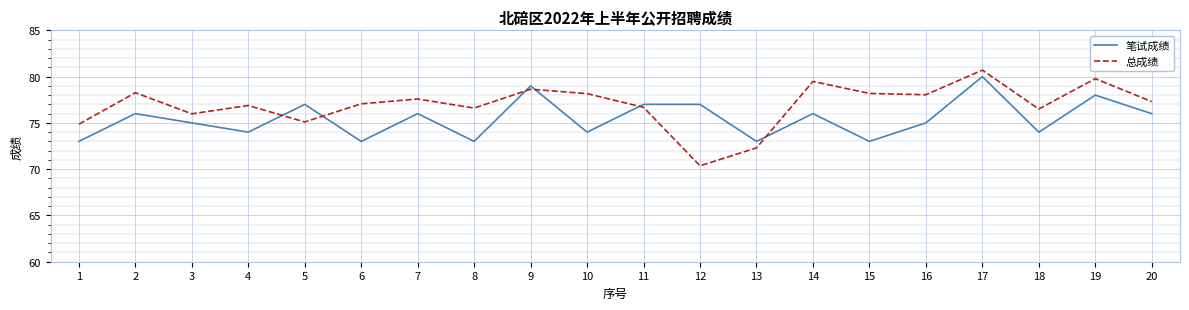

What is the difference between the 总成绩 values at 4 and 9?

1.8